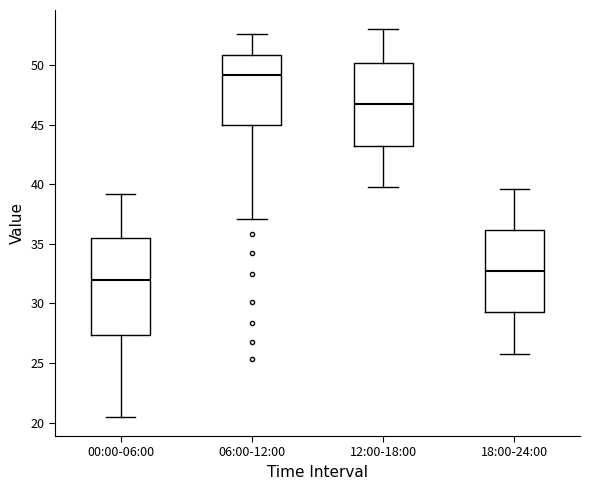

Which box is the tallest, from its lower edge to its upper edge?

00:00-06:00